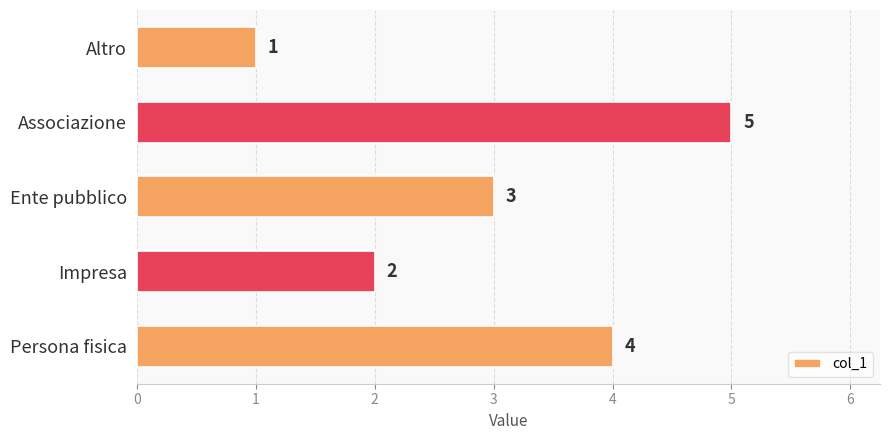

How many values are between 2 and 4?

3